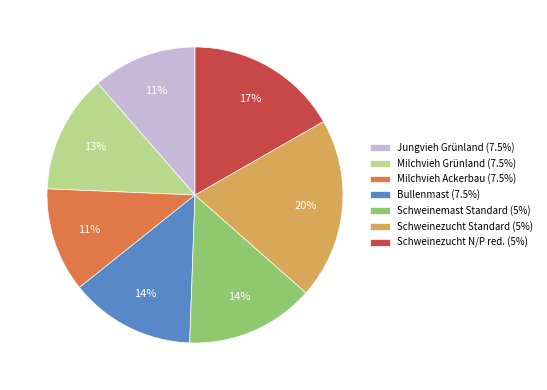

Is there a majority slice in this chart?

No